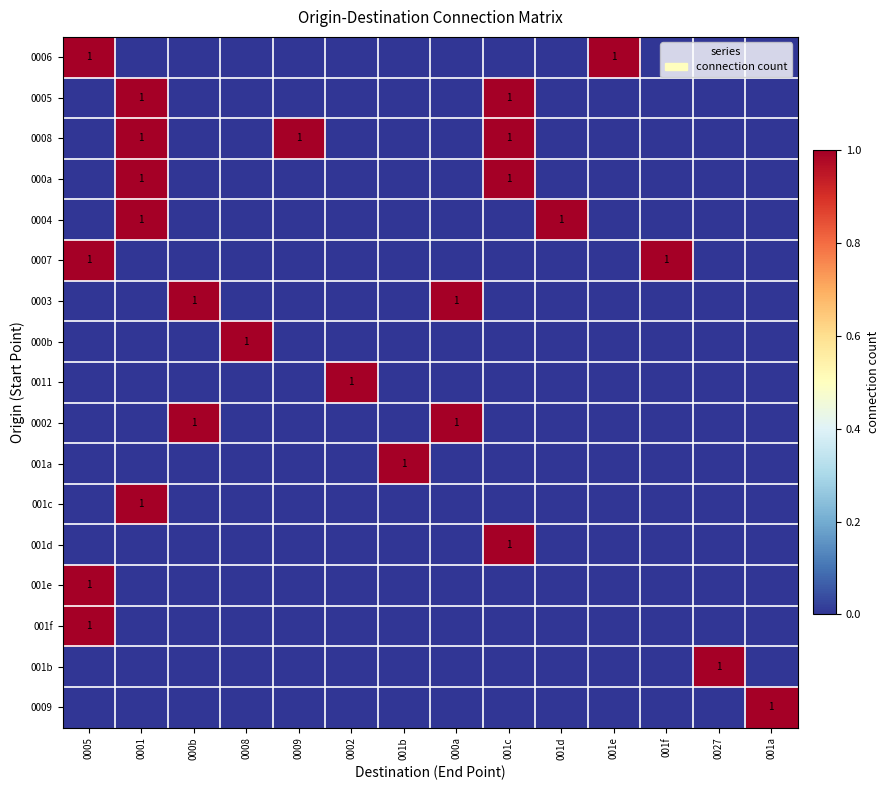

Is it true that 0004 equals 1 at 0001?

True